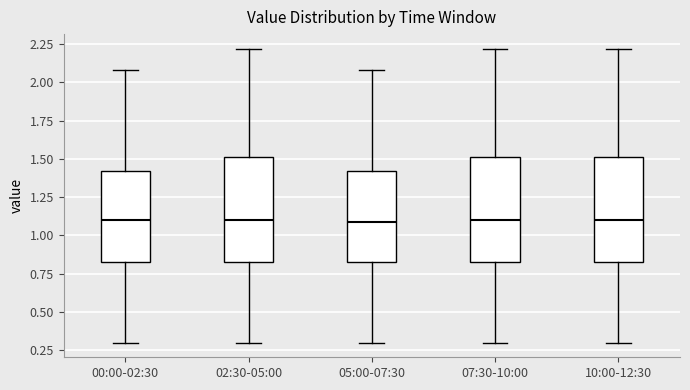

Reading left to right, read every box against the y-axis: the position of its median line, the range the box covers, and the ends of its whiskers. The values are not printed on the chart, so give them approximately, as read against the axis.

00:00-02:30: median 1.10, box 0.85 to 1.40, whiskers 0.30 to 2.10
02:30-05:00: median 1.10, box 0.85 to 1.50, whiskers 0.30 to 2.20
05:00-07:30: median 1.10, box 0.85 to 1.40, whiskers 0.30 to 2.10
07:30-10:00: median 1.10, box 0.85 to 1.50, whiskers 0.30 to 2.20
10:00-12:30: median 1.10, box 0.85 to 1.50, whiskers 0.30 to 2.20